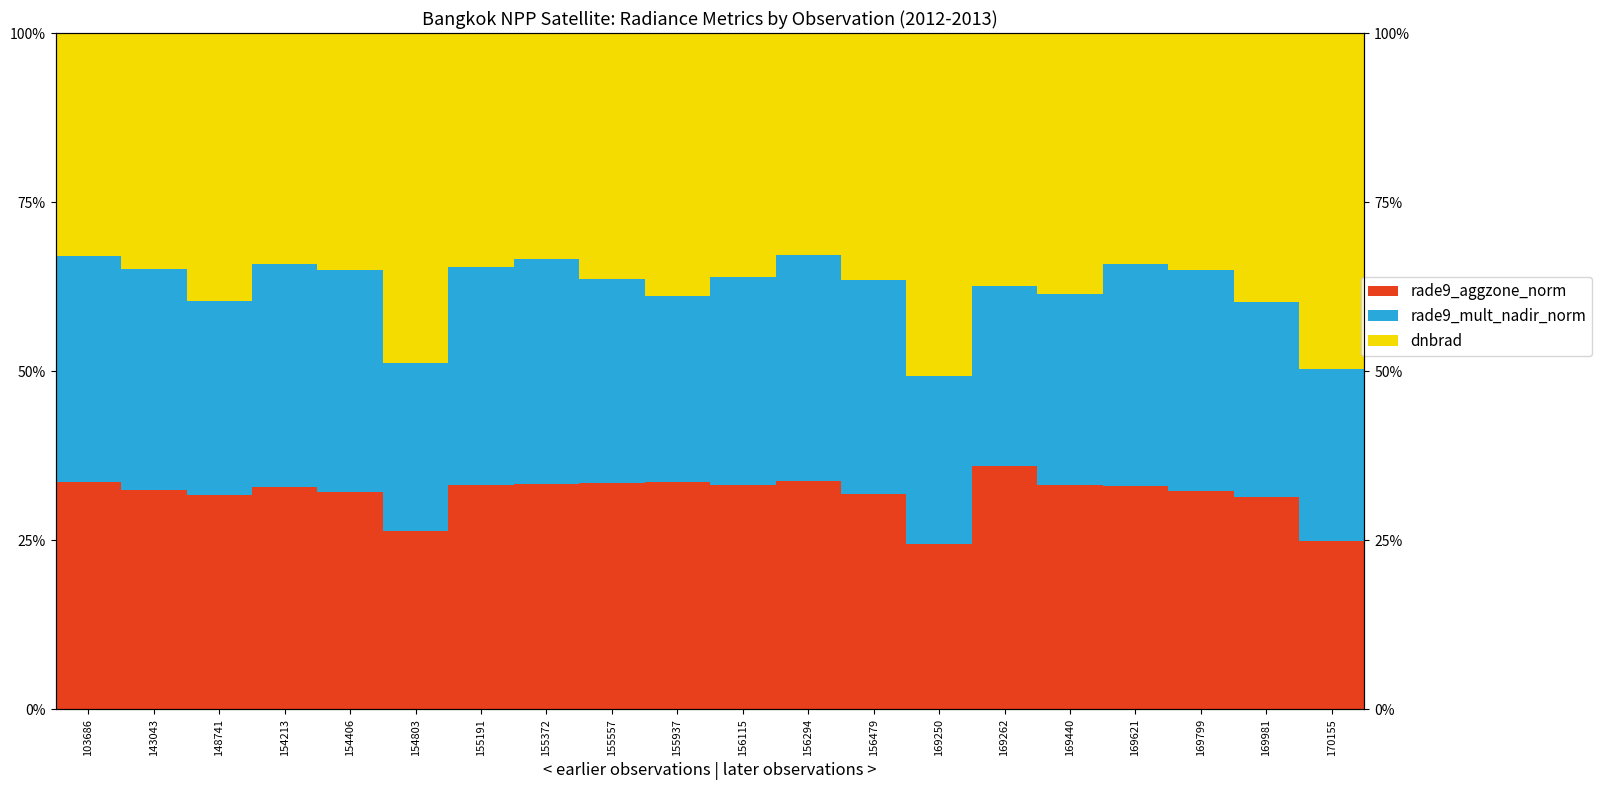

How many groups of bars are there?

20